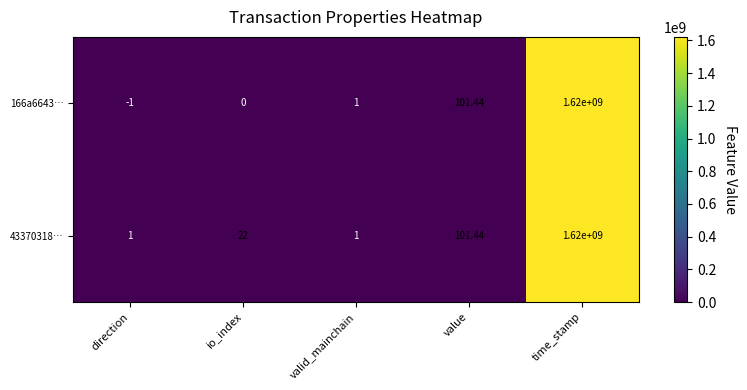

At how many categories does at least one series exceed 934787749?

1